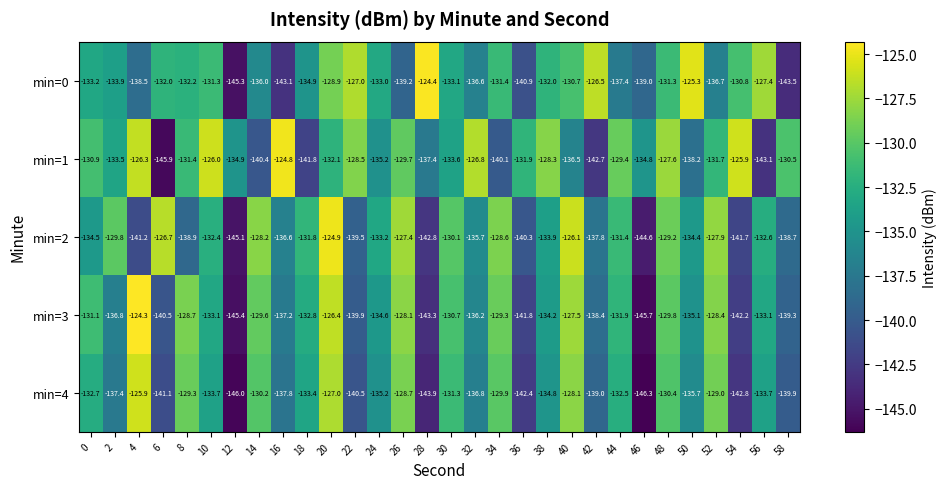

What is the maximum value shown in the chart?

-124.3